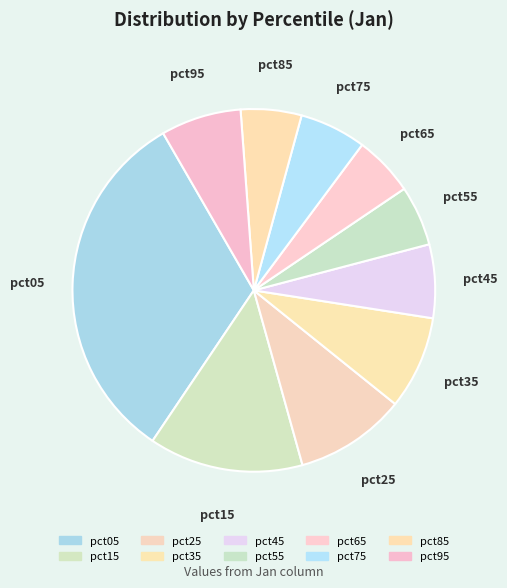

Does any single category account for the majority?

No